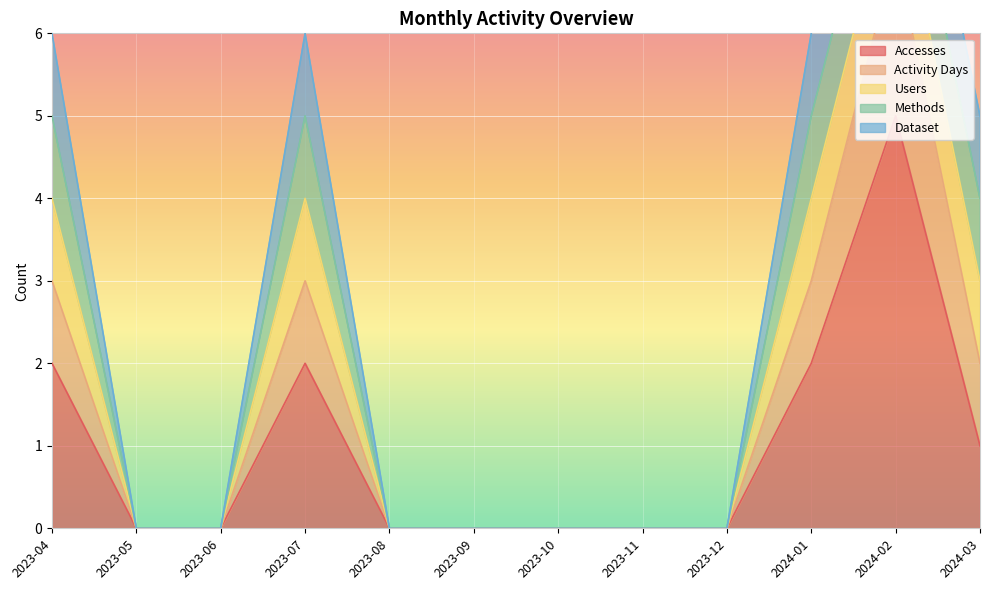

List the labels in order of Dataset value, smallest first.

2023-05, 2023-06, 2023-08, 2023-09, 2023-10, 2023-11, 2023-12, 2023-04, 2023-07, 2024-01, 2024-02, 2024-03